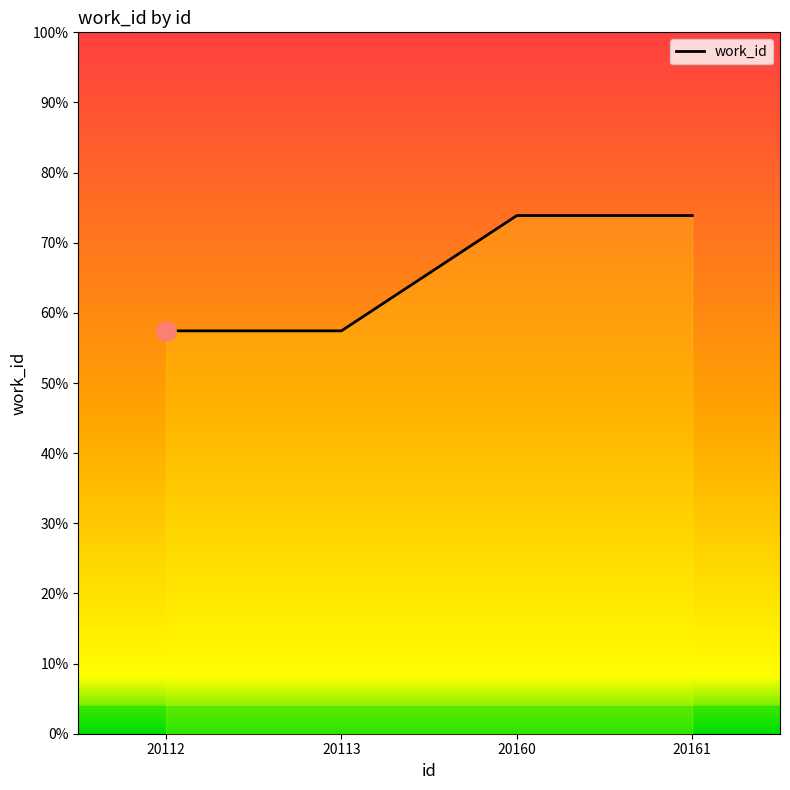

List the labels in order of value, largest first.

20160, 20161, 20112, 20113